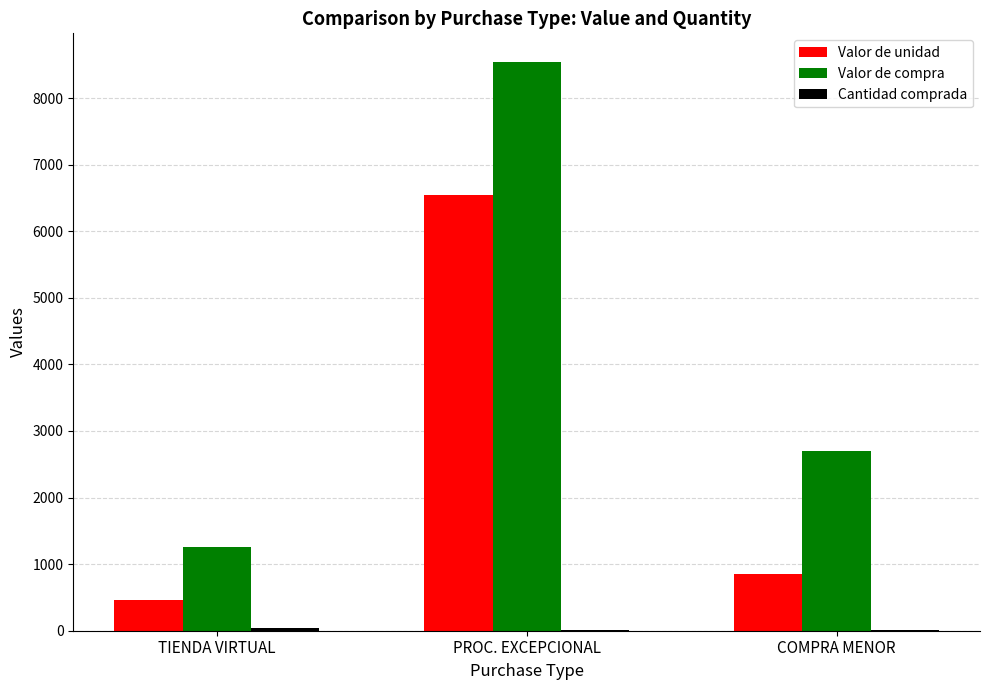

The value of Valor de unidad at PROC. EXCEPCIONAL is 10923.5. True or false?

False